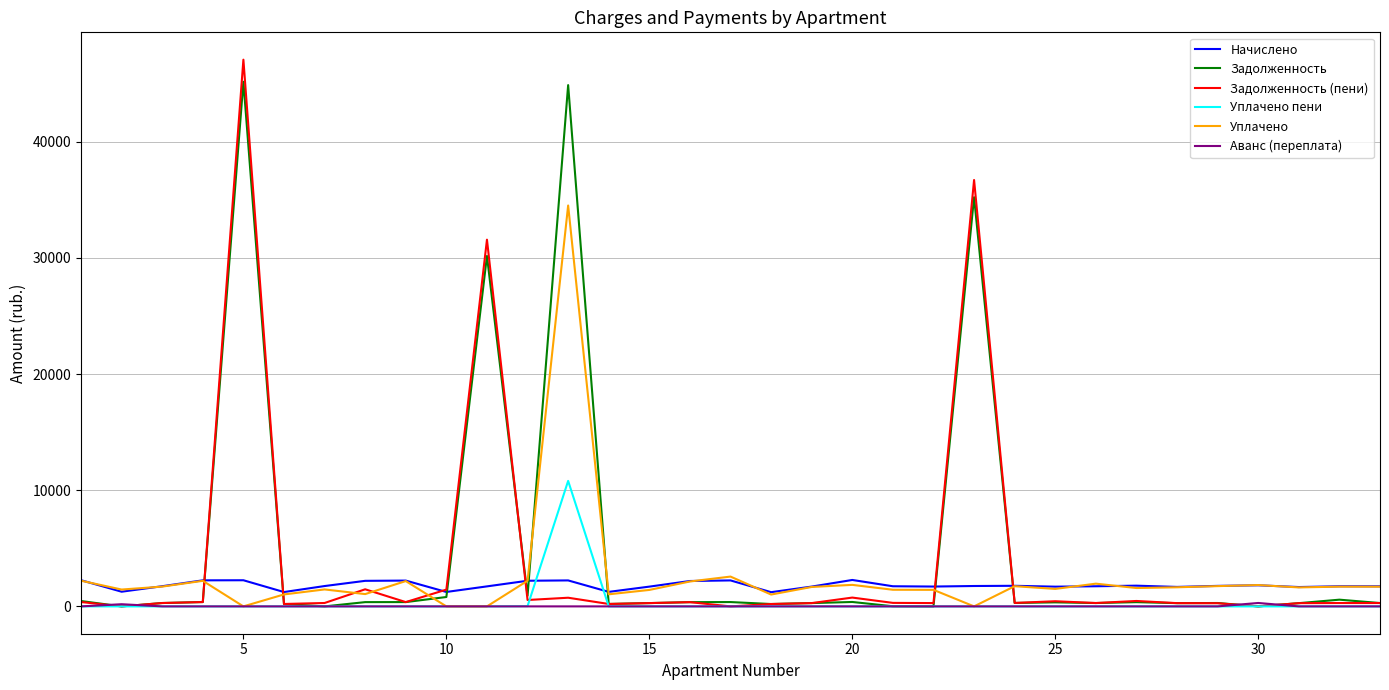

What is the minimum value for Начислено?

1223.5